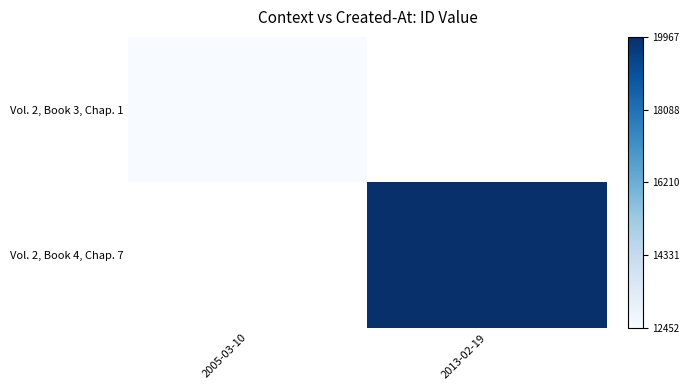

At which label is Vol. 2, Book 3, Chap. 1 closest to 0?

2005-03-10